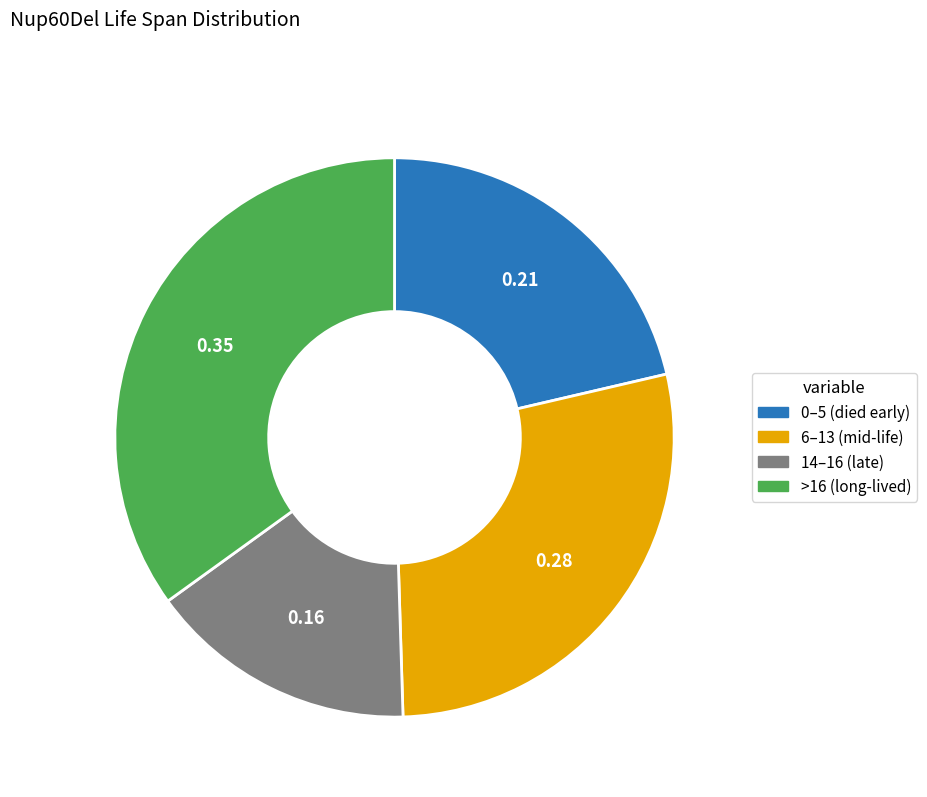

How many slices are in this pie chart?

4